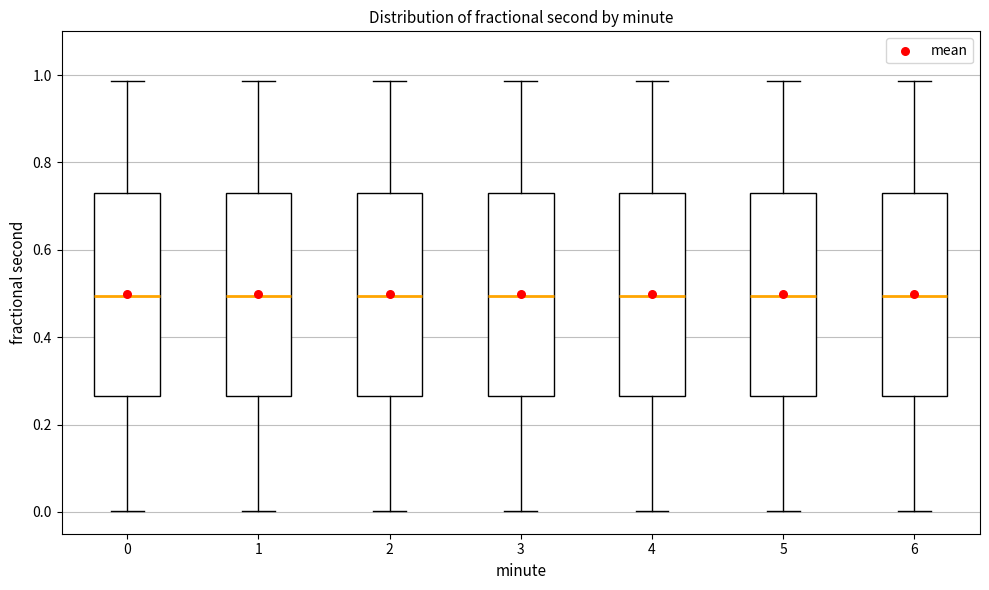

Reading left to right, transcribe this box plot: for each box, give where its median line is, the range the box spans, and where its two whiskers end, as read against the y-axis. The values are not printed on the chart, so give them approximately, as read against the axis.

0: median 0.50, box 0.26 to 0.74, whiskers 0.00 to 0.98
1: median 0.50, box 0.26 to 0.74, whiskers 0.00 to 0.98
2: median 0.50, box 0.26 to 0.74, whiskers 0.00 to 0.98
3: median 0.50, box 0.26 to 0.74, whiskers 0.00 to 0.98
4: median 0.50, box 0.26 to 0.74, whiskers 0.00 to 0.98
5: median 0.50, box 0.26 to 0.74, whiskers 0.00 to 0.98
6: median 0.50, box 0.26 to 0.74, whiskers 0.00 to 0.98